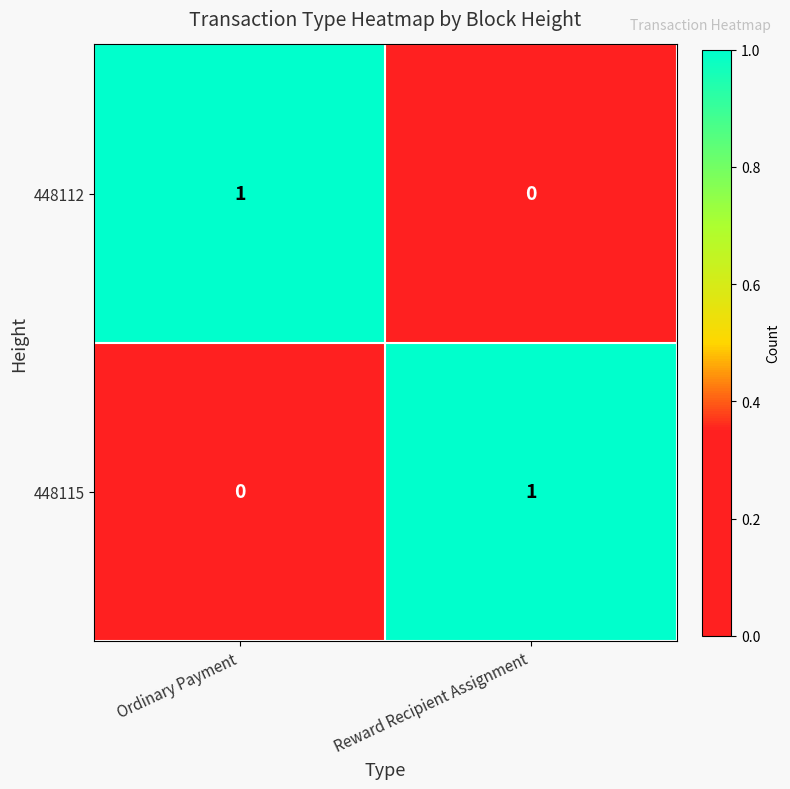

True or false: 448115 has a value of 1 at Reward Recipient Assignment.

True